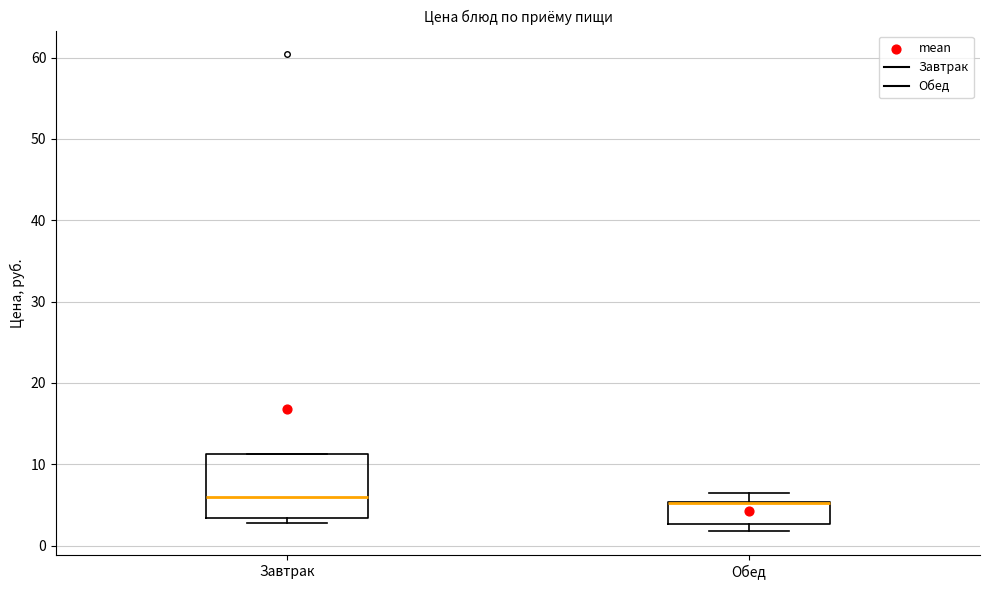

Reading left to right, transcribe this box plot: for each box, give where its median line is, the range the box spans, and where its two whiskers end, as read against the y-axis. The values are not printed on the chart, so give them approximately, as read against the axis.

Завтрак: median 6, box 3 to 11, whiskers 3 (just below the box's lower edge) to 11
Обед: median 5 (drawn on the box's upper edge), box 3 to 5, whiskers 2 to 7